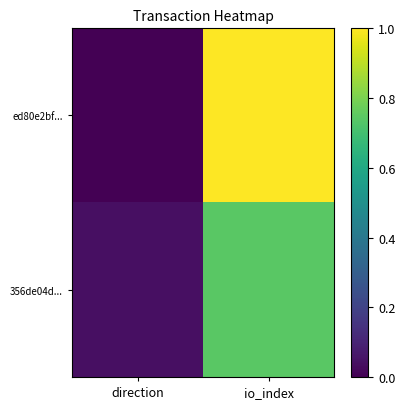

How many categories are shown in the chart?

2